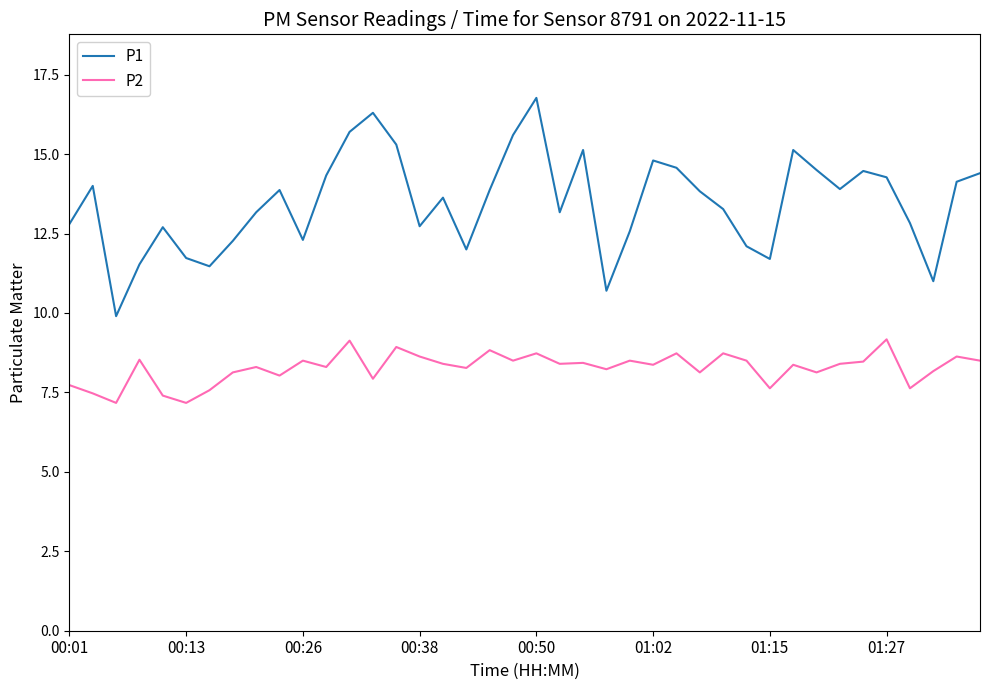

True or false: P1 and P2 cross at least once.

False